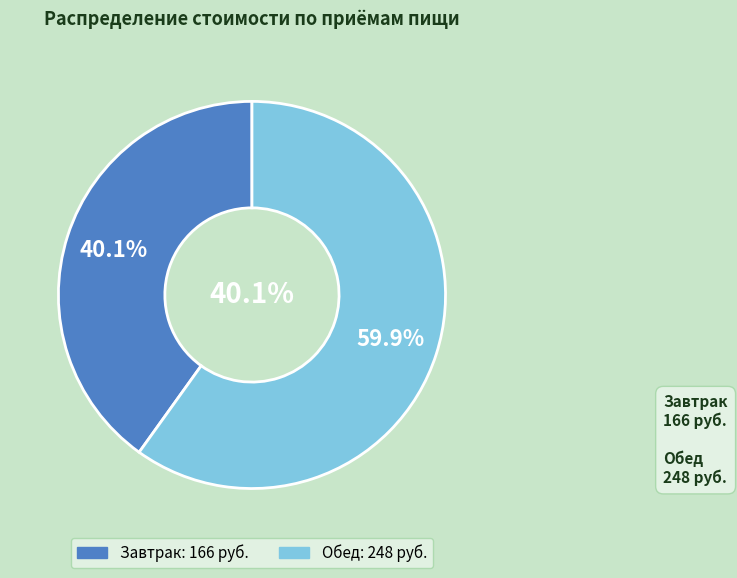

The Завтрак slice represents 50% of the pie. True or false?

False